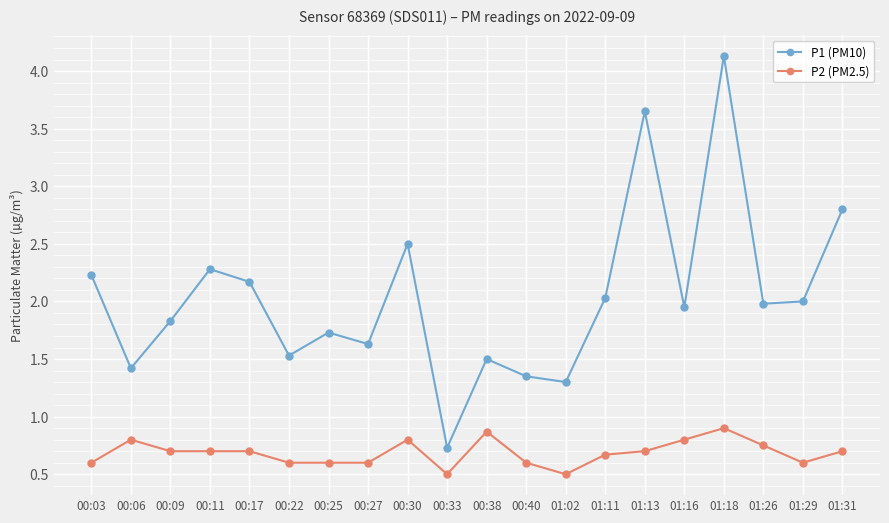

True or false: P1 (PM10) and P2 (PM2.5) intersect in this chart.

False